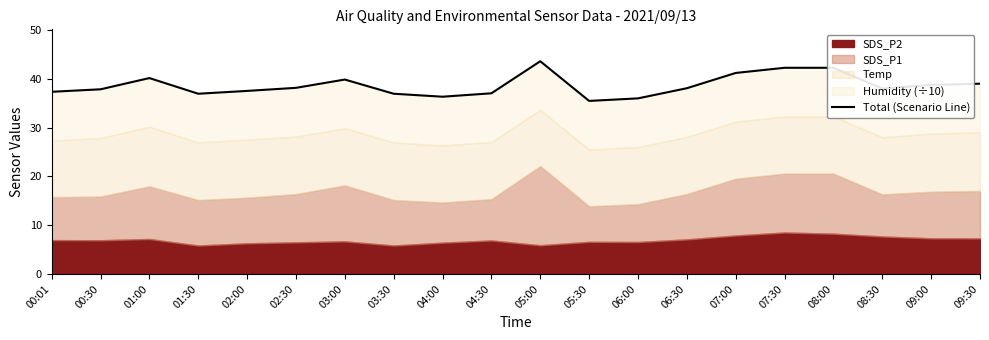

How many interior local valleys (lower than both neighbors) does the data have?

4